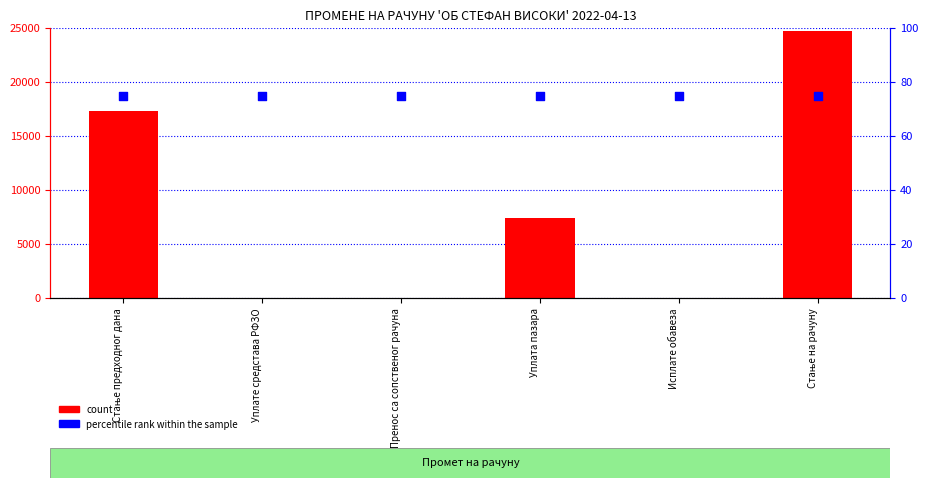

Which series contains the lowest Y value?

count